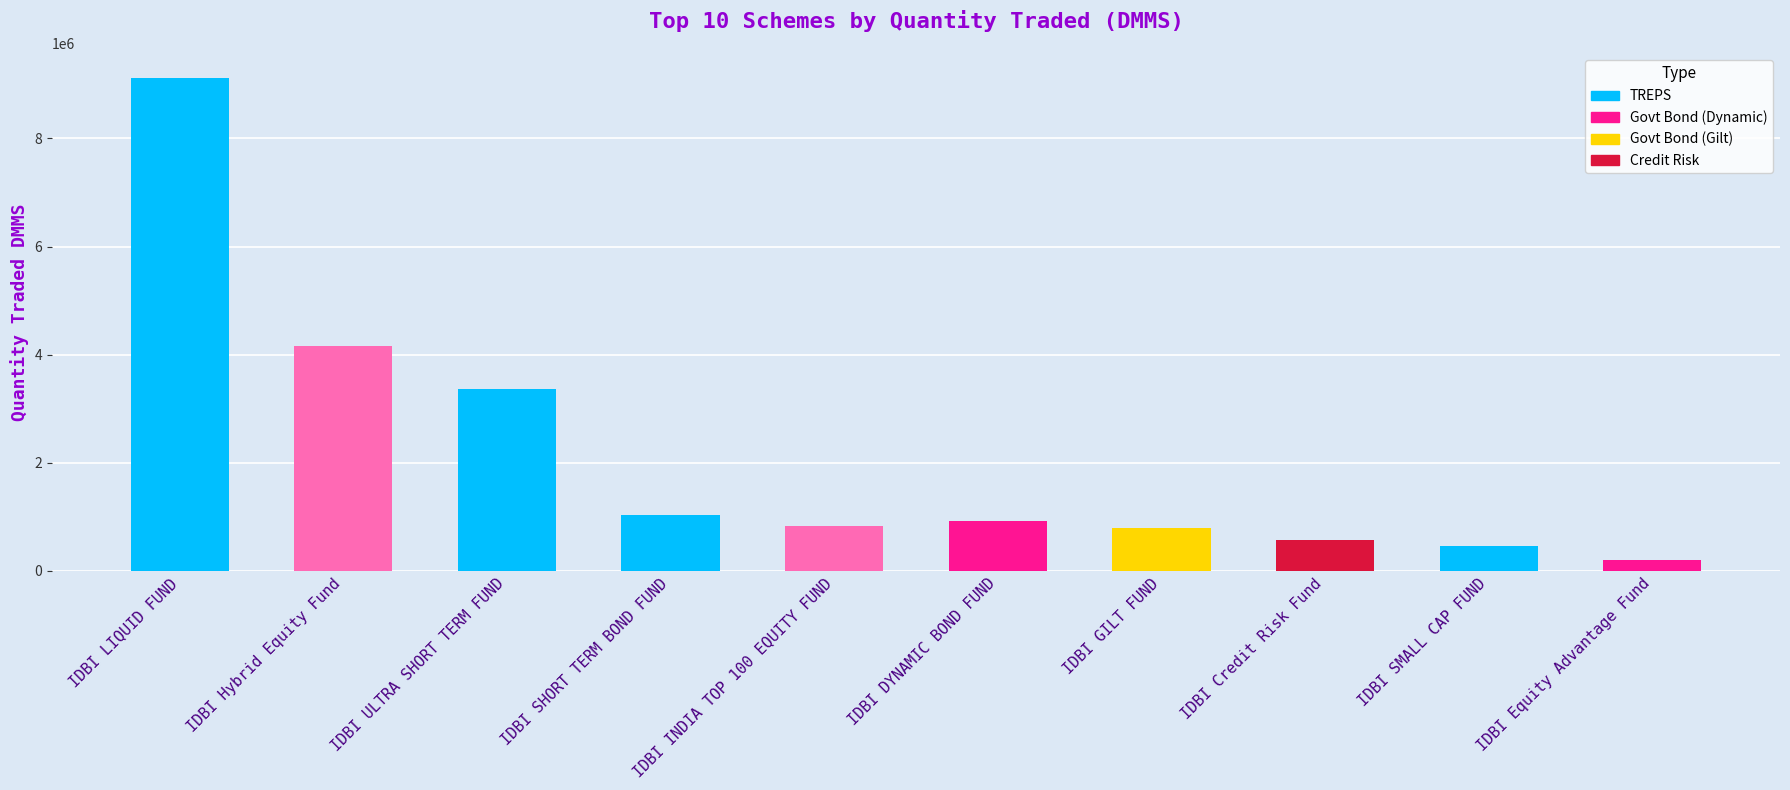

How many distinct data groups are displayed?

1